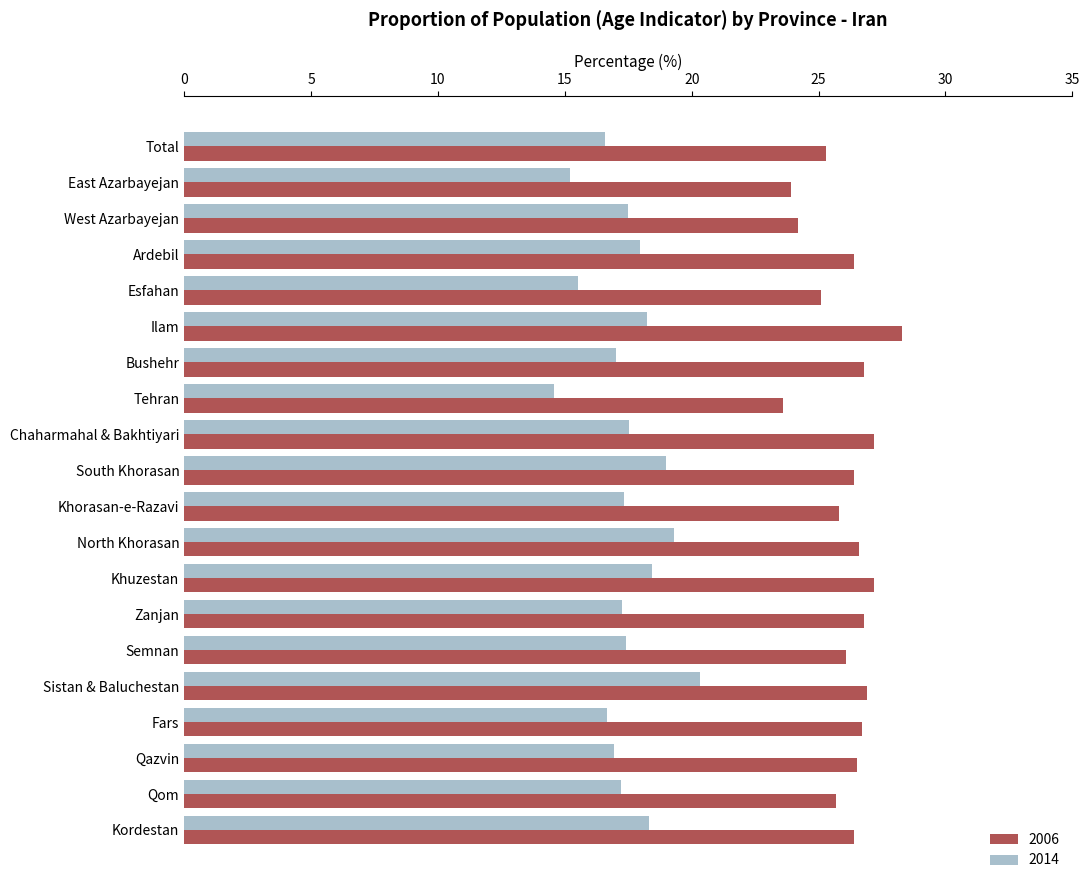

What is the sum of the 2006 values at West Azarbayejan and Qazvin?

50.7